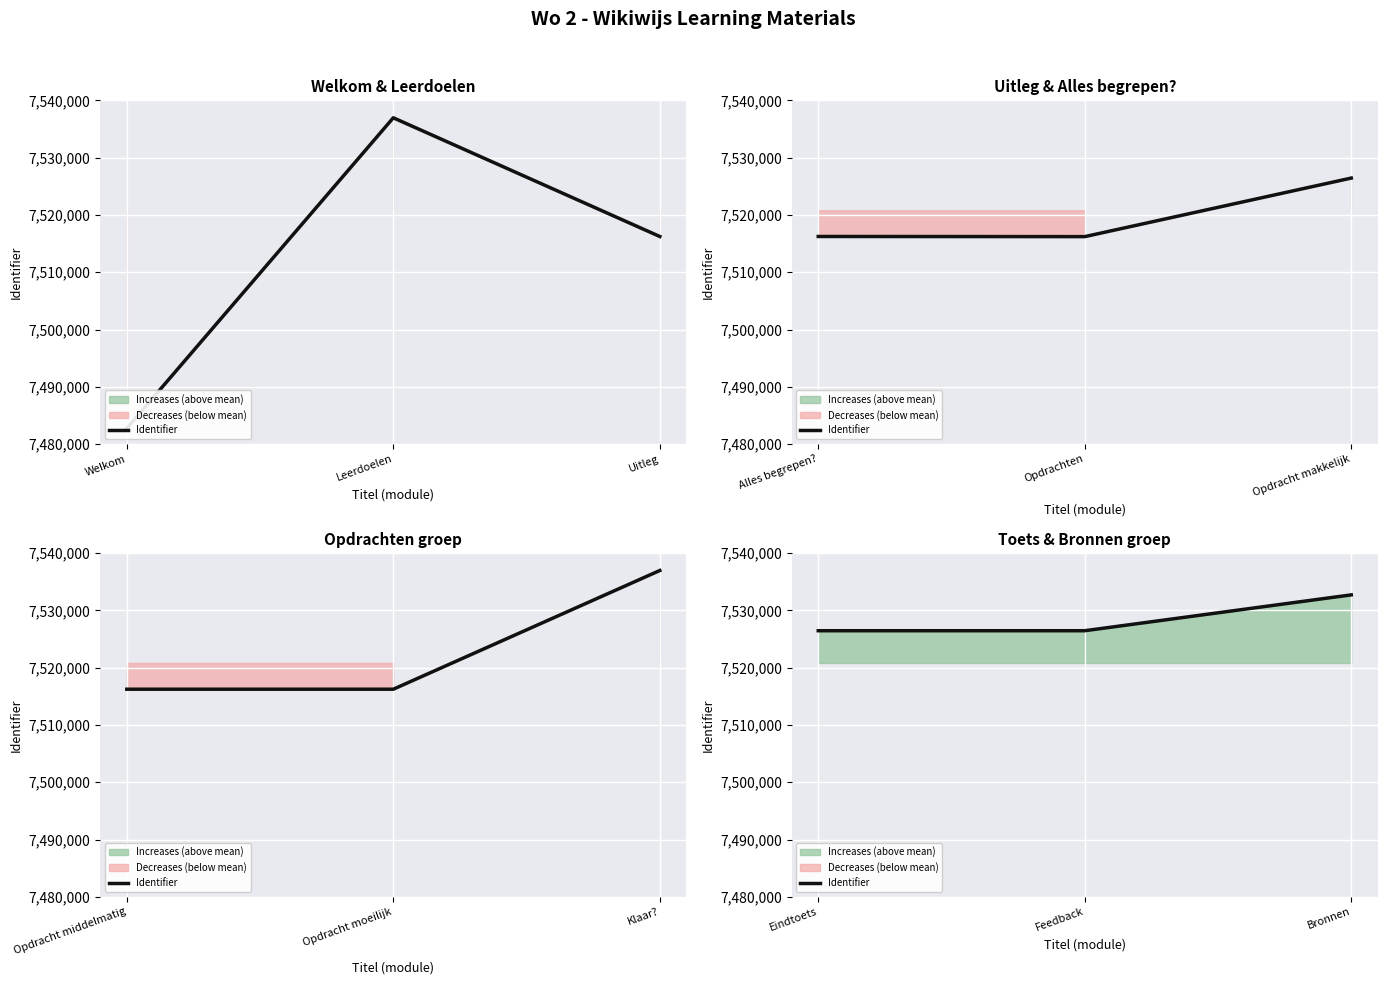

Which category has the lowest value across all series?

Eindtoets